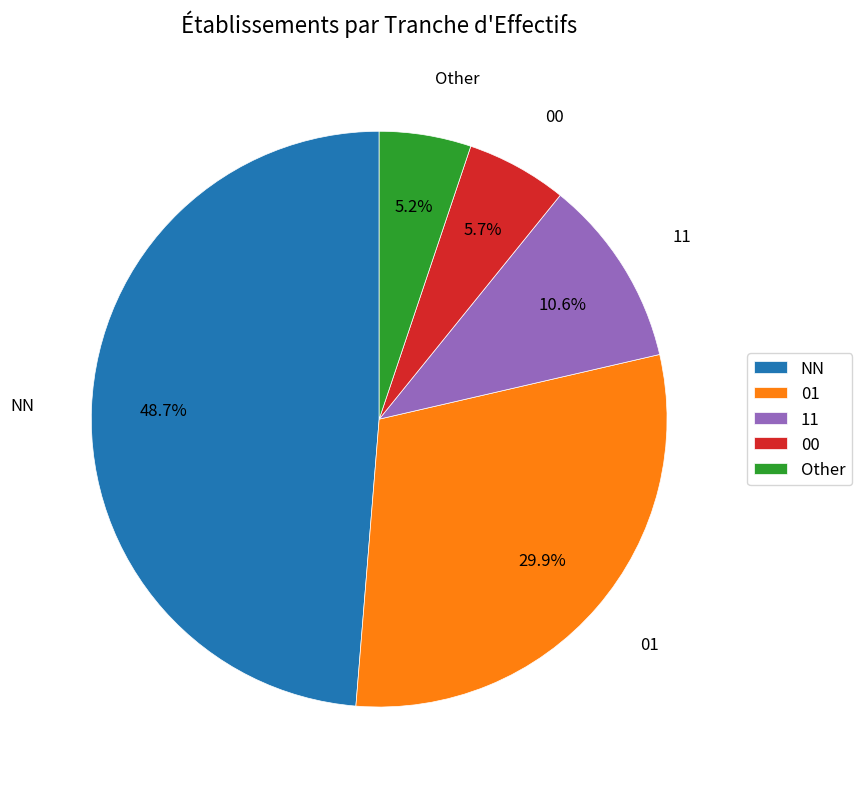

Is it true that Other is 1% of the pie?

False